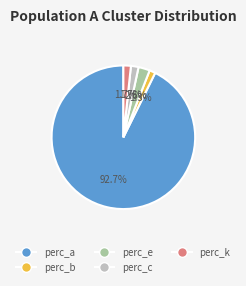

What is the largest slice in the pie chart?

perc_a